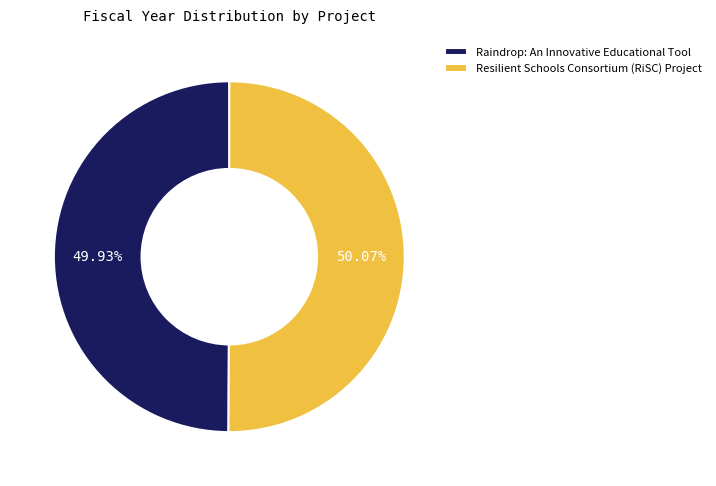

Combined, do Resilient Schools Consortium (RiSC) Project and Raindrop: An Innovative Educational Tool account for over 50%?

Yes